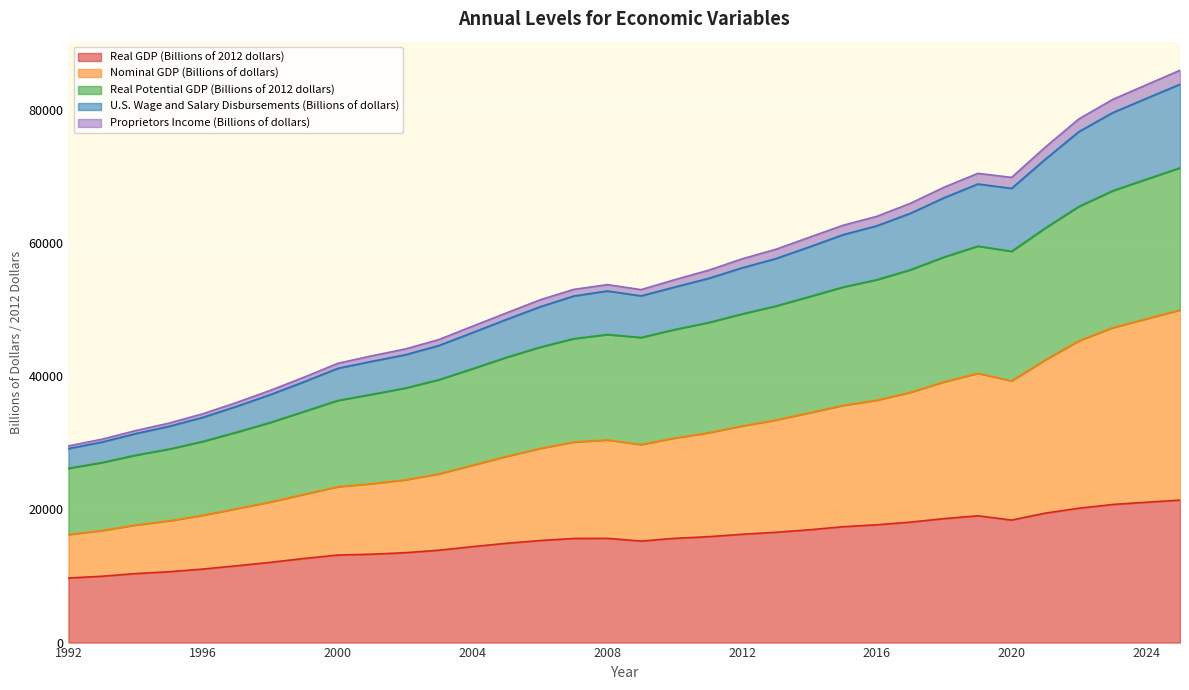

Does the chart display data point markers on the line(s)?

No